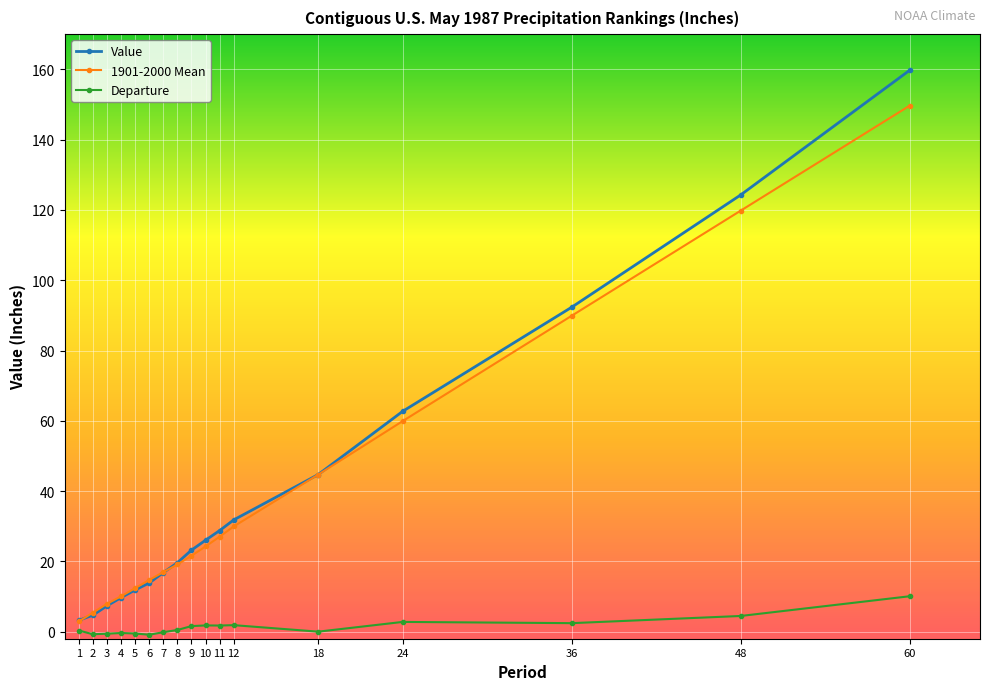

True or false: Value has a value of 19.6 at 8.

True